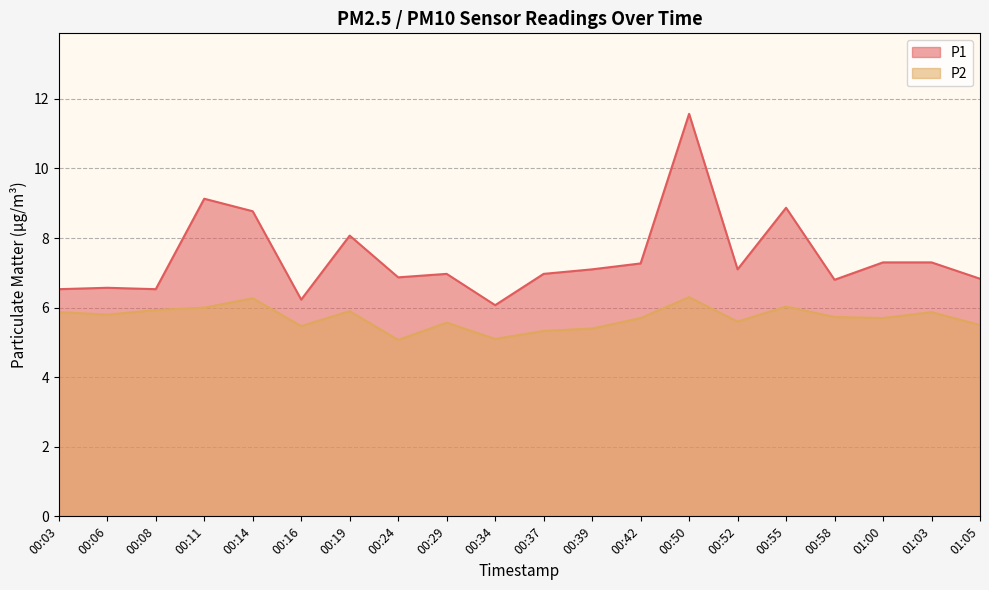

True or false: P2 and P1 cross at least once.

False